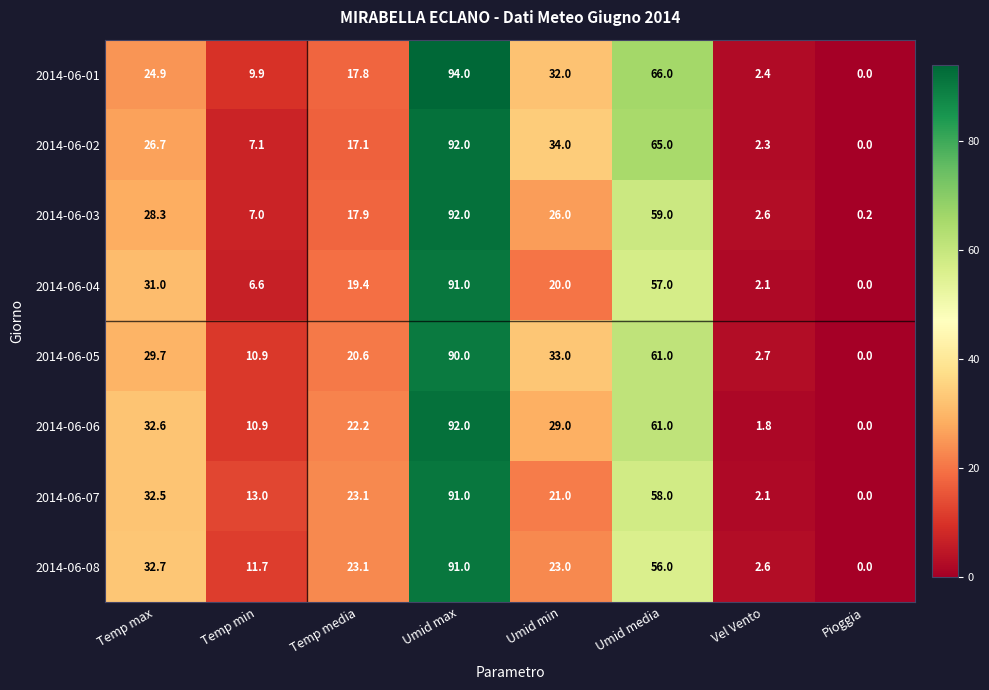

What is the greatest value displayed?

94.0